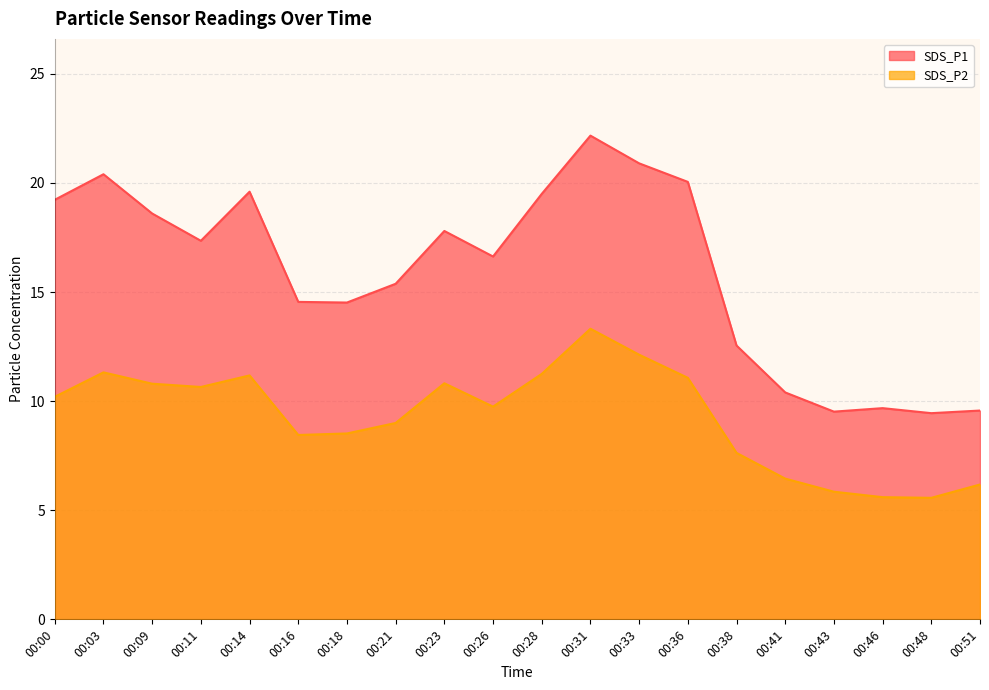

Which series has the largest total across all categories?

SDS_P1